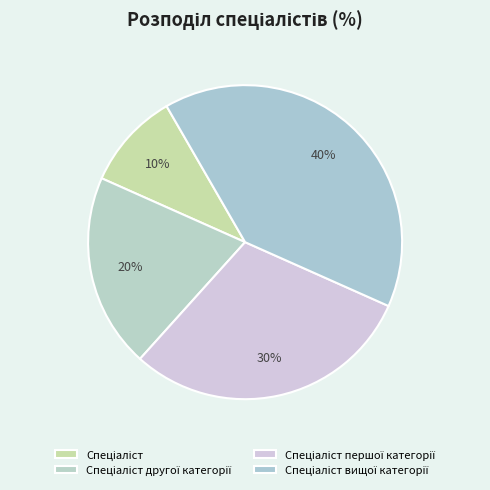

Combined, what portion of the pie is Спеціаліст вищої категорії and Спеціаліст другої категорії?

60.0%